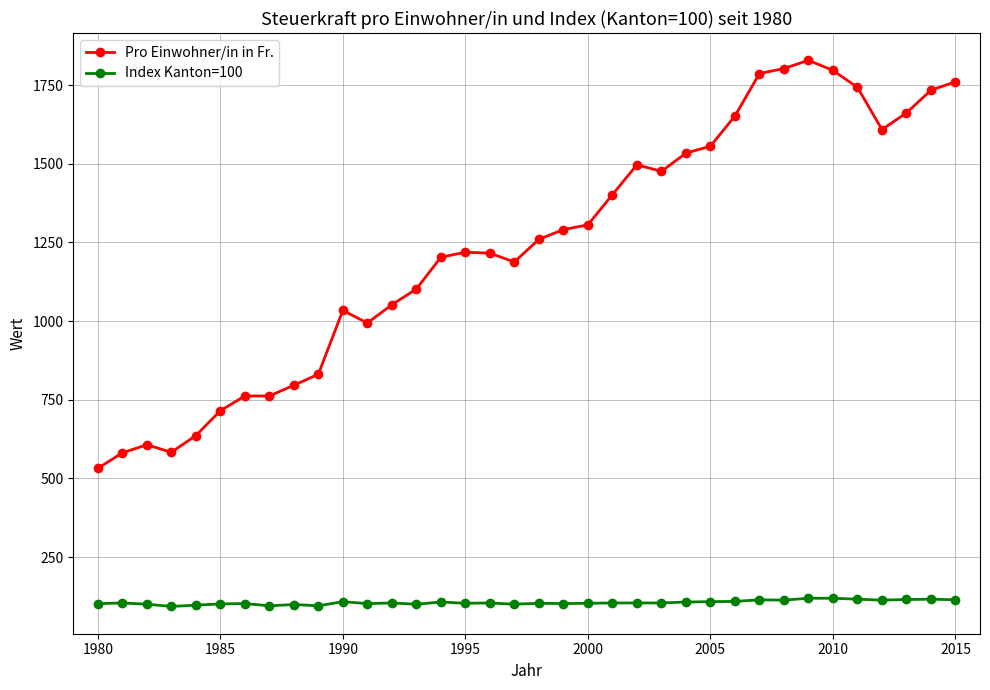

What is the maximum value shown in the chart?

1829